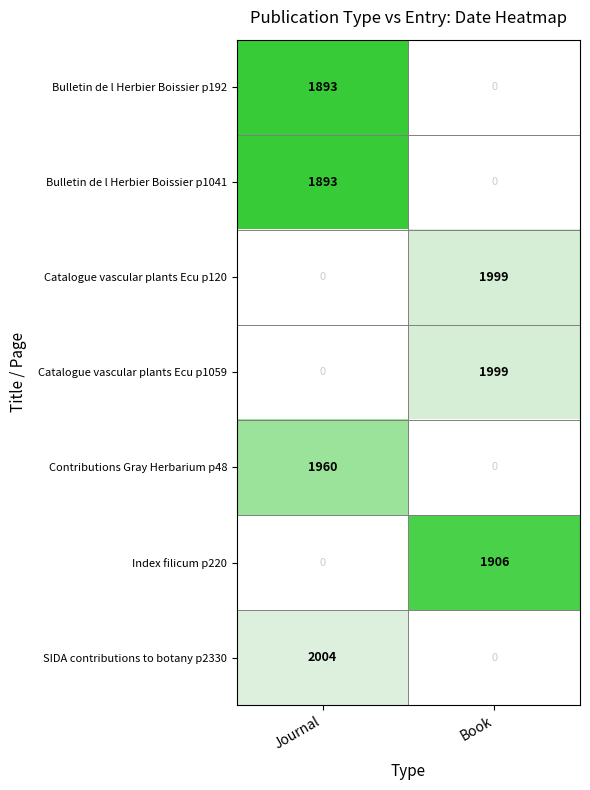

The value of Contributions Gray Herbarium p48 at Journal is 850. True or false?

False